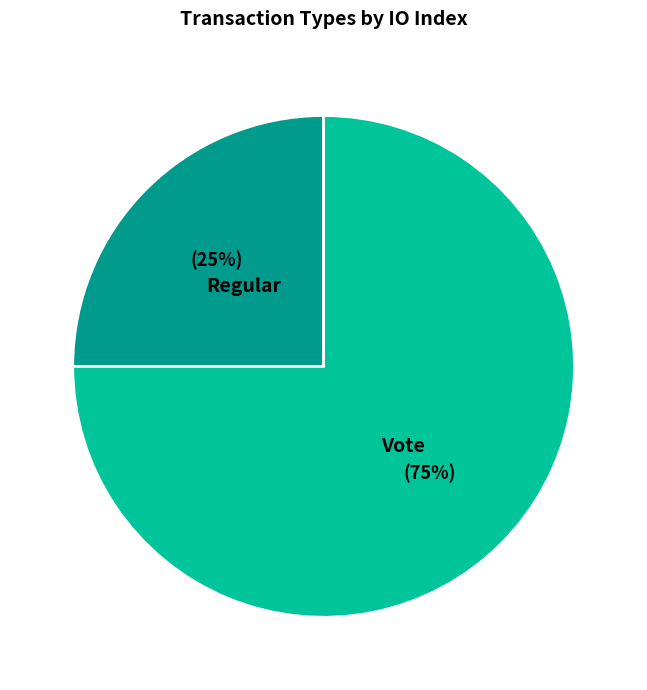

Is it true that Regular is 25% of the pie?

True